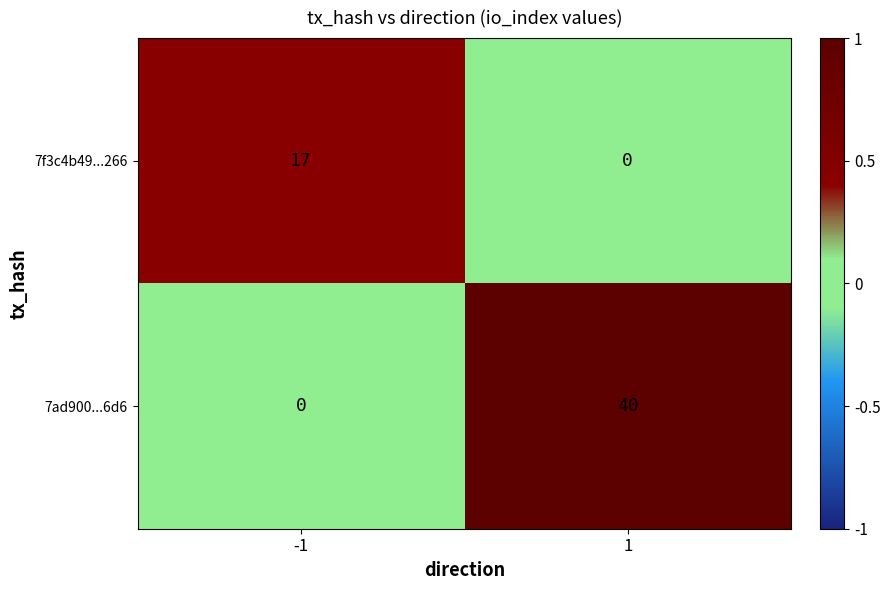

Rank the series by their maximum value, from highest to lowest.

7ad900...6d6, 7f3c4b49...266